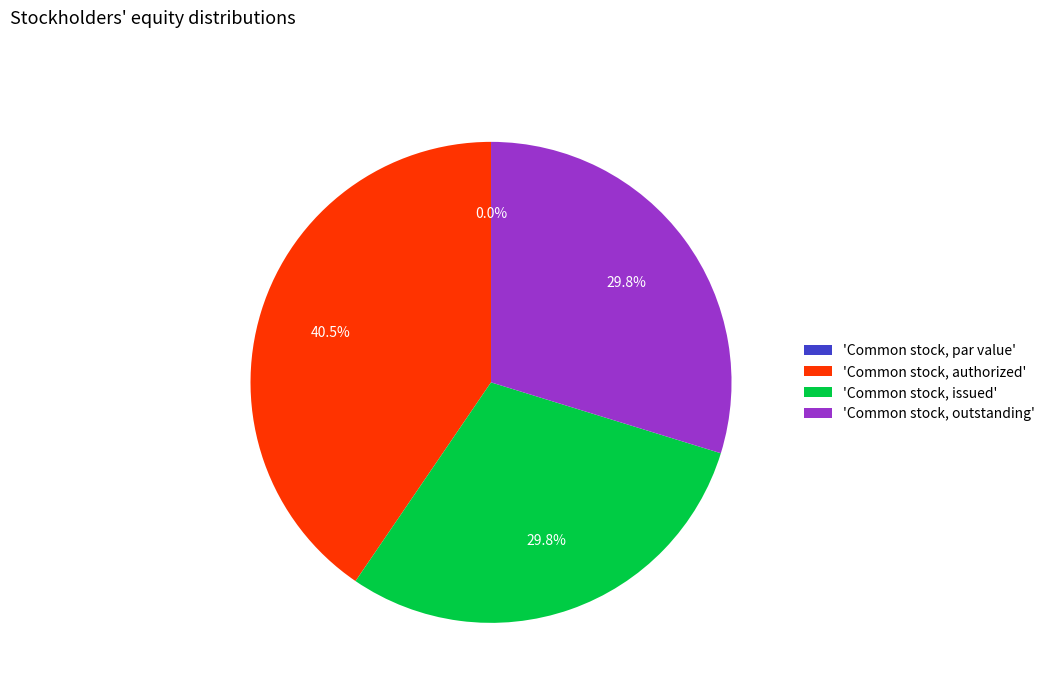

What is the ratio of the value at Common stock, issued to the value at Common stock, authorized?

0.7